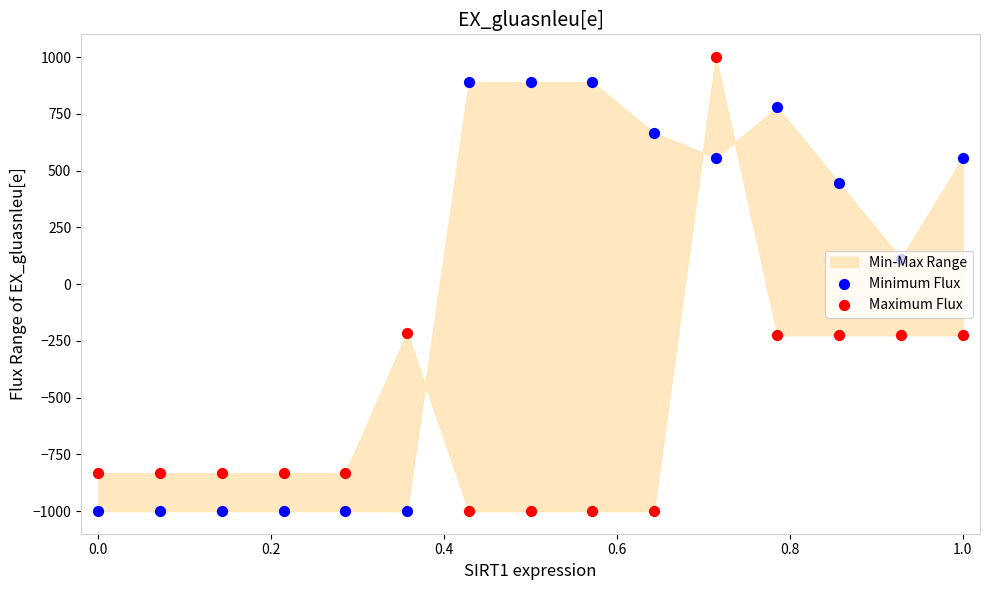

Which series contains the lowest Y value?

Minimum Flux